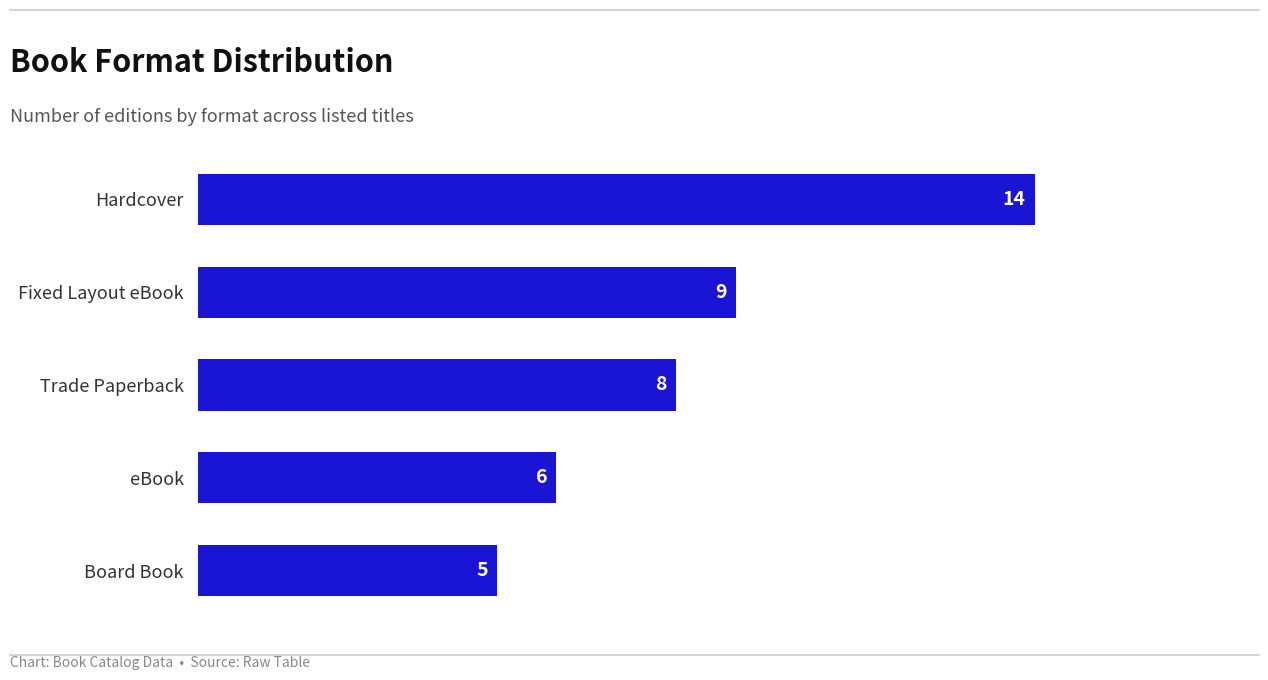

List the labels in order of value, largest first.

Hardcover, Fixed Layout eBook, Trade Paperback, eBook, Board Book